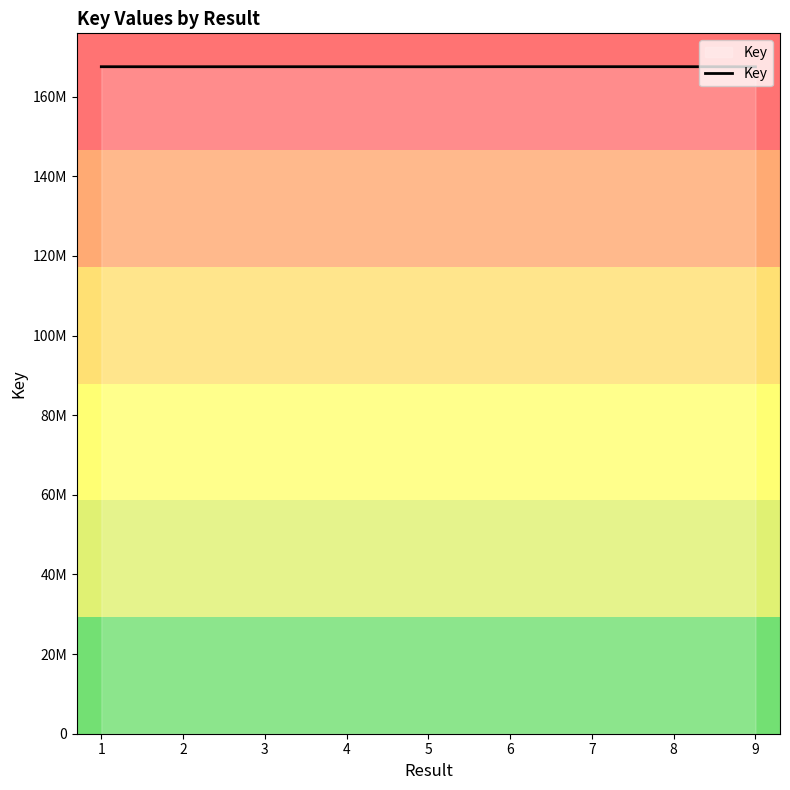

Is this an area chart (filled region under the line)?

Yes